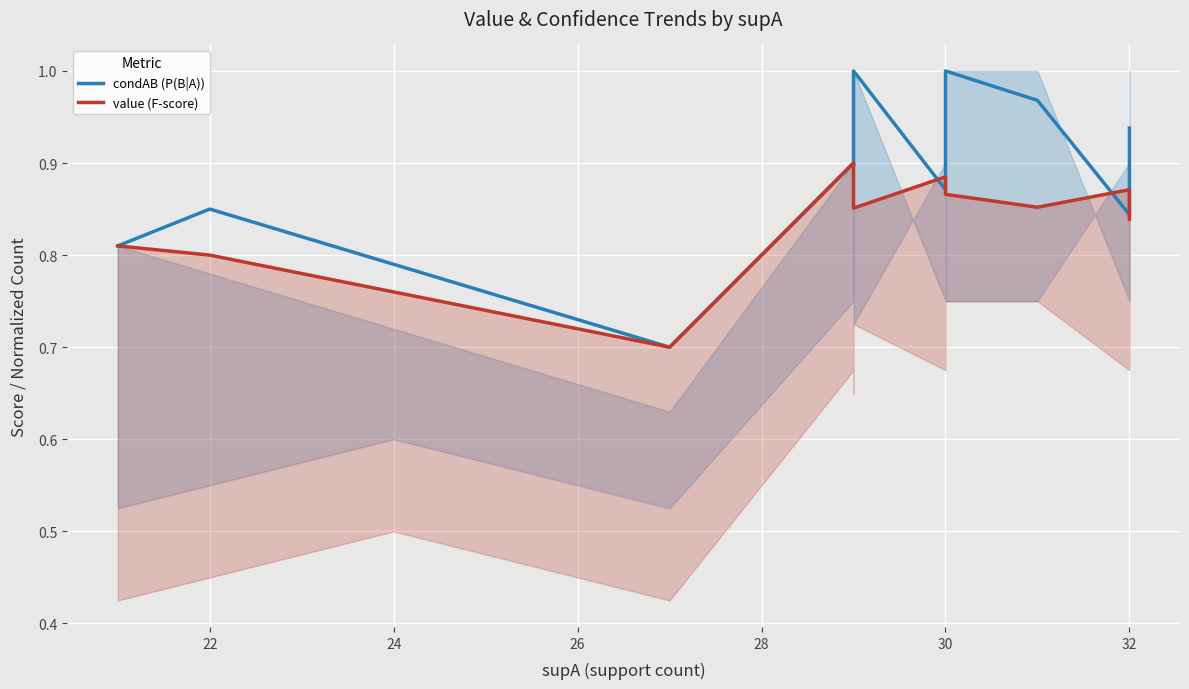

What value does the value (F-score) series have at 28?

0.7